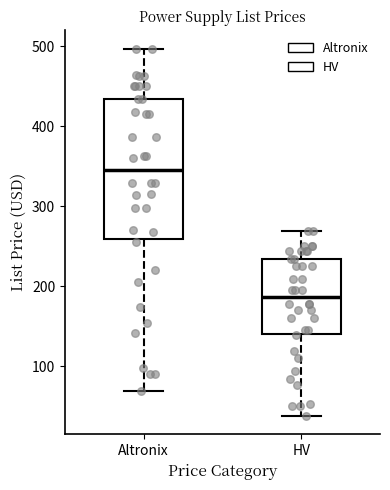

Reading left to right, transcribe this box plot: for each box, give where its median line is, the range the box spans, and where its two whiskers end, as read against the y-axis. The values are not printed on the chart, so give them approximately, as read against the axis.

Altronix: median 350, box 260 to 430, whiskers 70 to 500
HV: median 190, box 140 to 230, whiskers 40 to 270